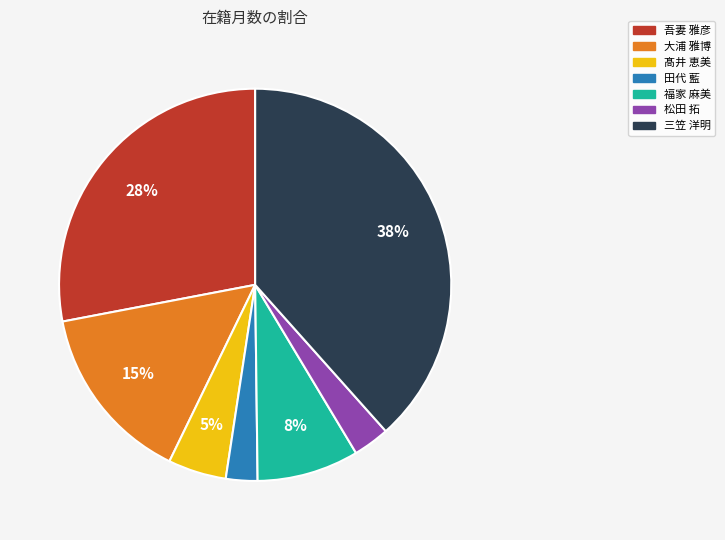

Between 福家 麻美 and 三笠 洋明, which is larger?

三笠 洋明